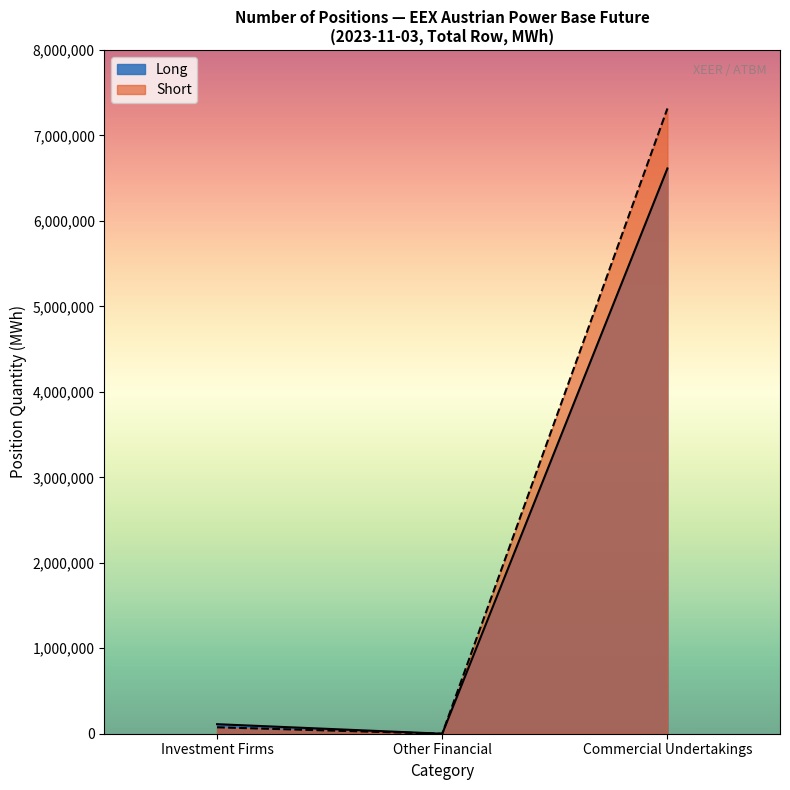

At which category does the chart reach its peak across all series?

Commercial Undertakings